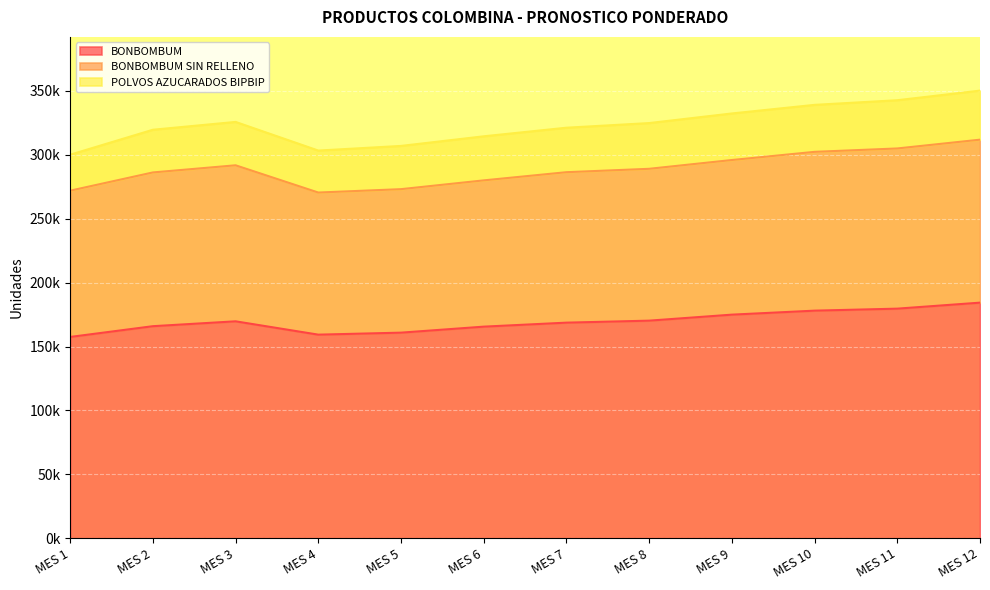

True or false: POLVOS AZUCARADOS BIPBIP has more than 2 interior local peaks.

False